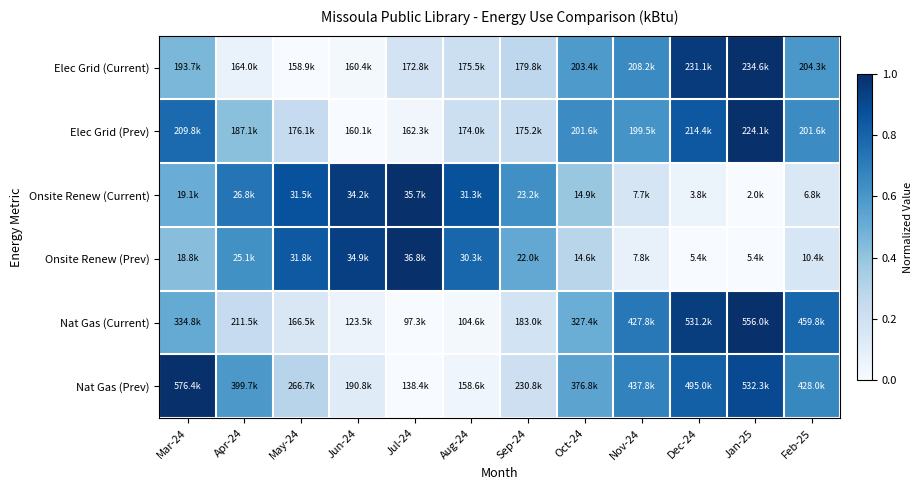

Reading left to right, list all the values displayed in this chart.

Elec Grid (Current): Mar-24=0.5	Apr-24=0.1	May-24=0.0	Jun-24=0.0	Jul-24=0.2	Aug-24=0.2	Sep-24=0.3	Oct-24=0.6	Nov-24=0.7	Dec-24=1.0	Jan-25=1.0	Feb-25=0.6
Elec Grid (Prev): Mar-24=0.8	Apr-24=0.4	May-24=0.2	Jun-24=0.0	Jul-24=0.0	Aug-24=0.2	Sep-24=0.2	Oct-24=0.6	Nov-24=0.6	Dec-24=0.8	Jan-25=1.0	Feb-25=0.6
Onsite Renew (Current): Mar-24=0.5	Apr-24=0.7	May-24=0.9	Jun-24=1.0	Jul-24=1.0	Aug-24=0.9	Sep-24=0.6	Oct-24=0.4	Nov-24=0.2	Dec-24=0.1	Jan-25=0.0	Feb-25=0.1
Onsite Renew (Prev): Mar-24=0.4	Apr-24=0.6	May-24=0.8	Jun-24=0.9	Jul-24=1.0	Aug-24=0.8	Sep-24=0.5	Oct-24=0.3	Nov-24=0.1	Dec-24=0.0	Jan-25=0.0	Feb-25=0.2
Nat Gas (Current): Mar-24=0.5	Apr-24=0.2	May-24=0.2	Jun-24=0.1	Jul-24=0.0	Aug-24=0.0	Sep-24=0.2	Oct-24=0.5	Nov-24=0.7	Dec-24=0.9	Jan-25=1.0	Feb-25=0.8
Nat Gas (Prev): Mar-24=1.0	Apr-24=0.6	May-24=0.3	Jun-24=0.1	Jul-24=0.0	Aug-24=0.0	Sep-24=0.2	Oct-24=0.5	Nov-24=0.7	Dec-24=0.8	Jan-25=0.9	Feb-25=0.7